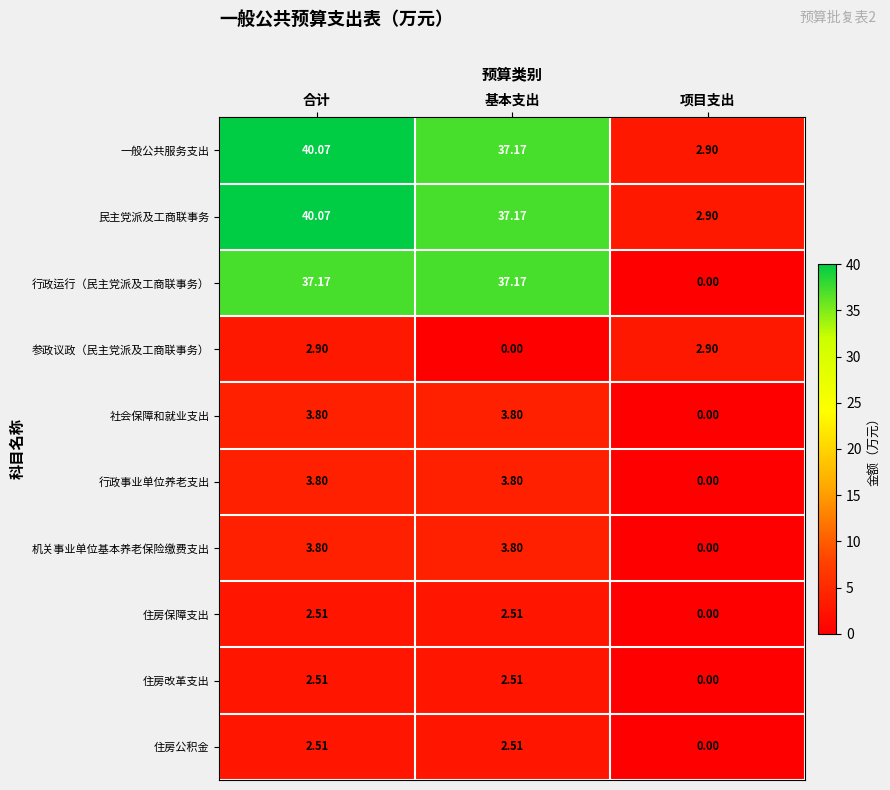

At which category is the sum across all series the highest?

合计